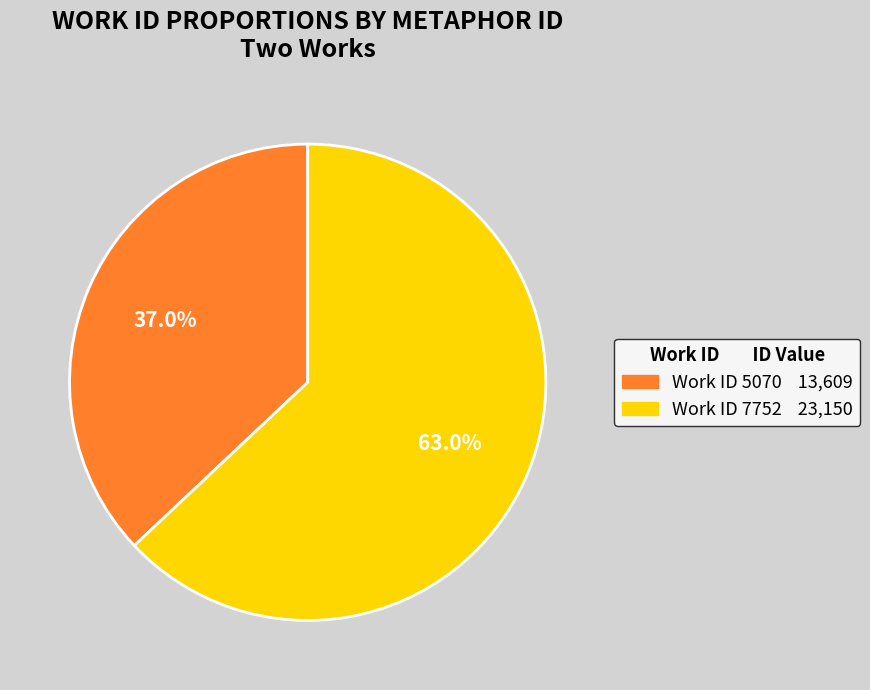

Does any single category account for the majority?

Yes